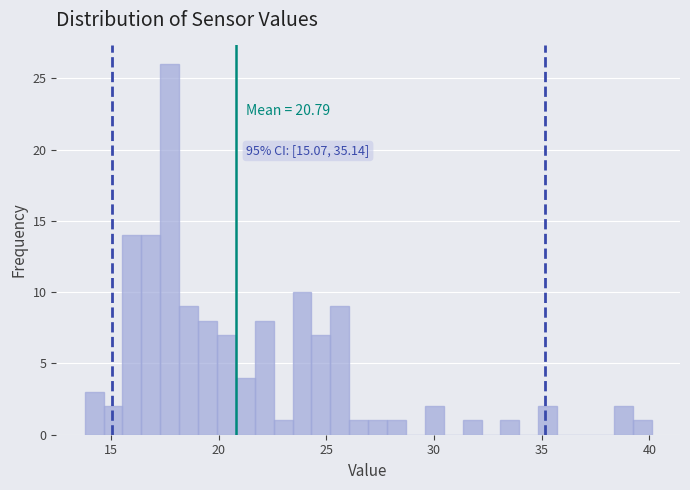

Around what value on the x-axis is the tallest bar? Give the approximate position of its centre, as read against the axis.

17.5